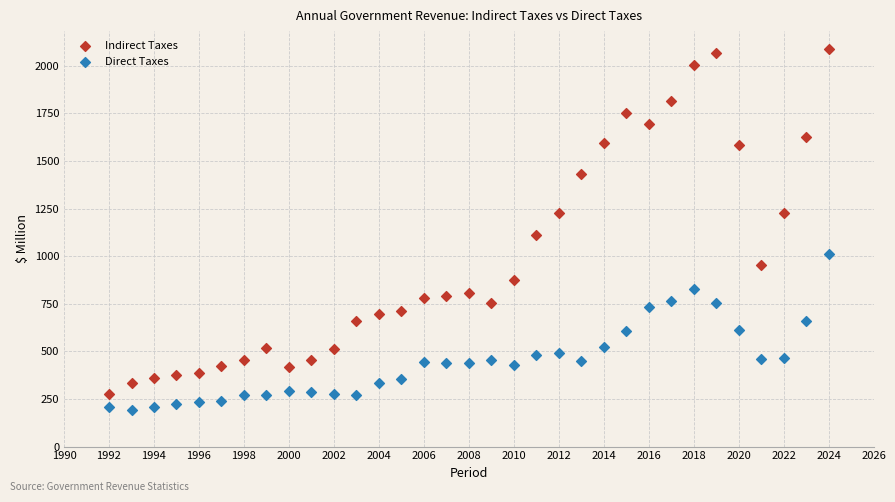

Which series has the widest spread of Y values?

Indirect Taxes